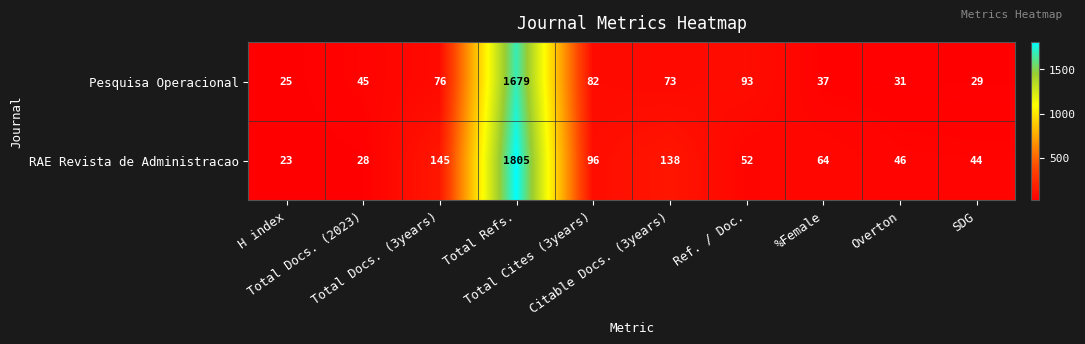

Which series has the largest total across all categories?

RAE Revista de Administracao